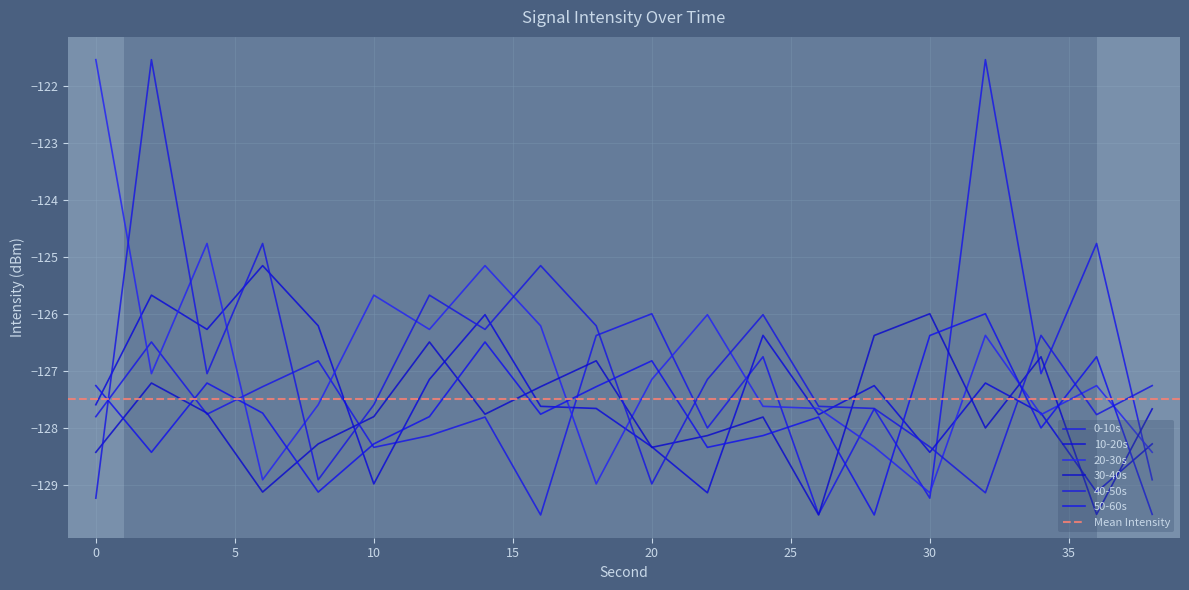

Which label corresponds to the smallest value in the chart?

16